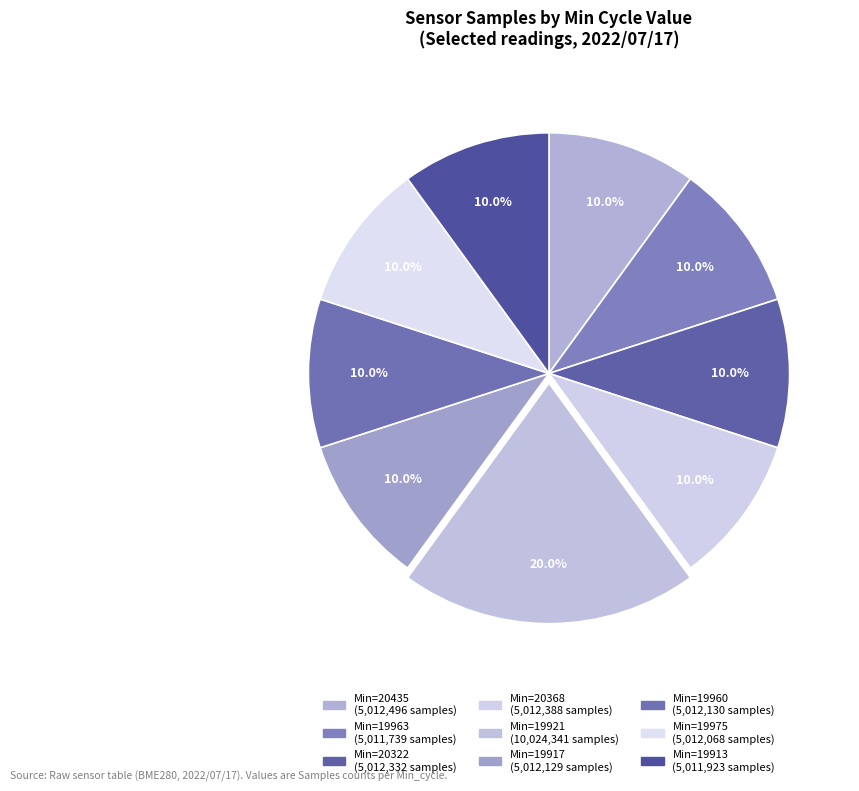

How many slices are in this pie chart?

9